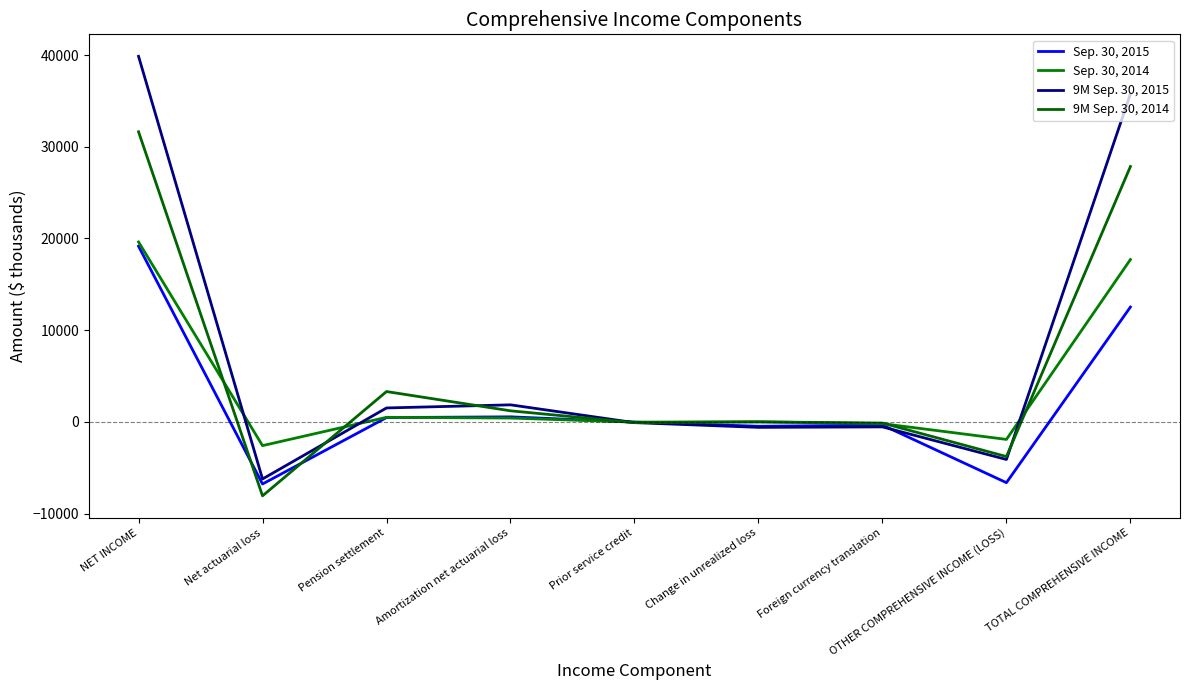

How many interior local peaks does the 9M Sep. 30, 2015 series have?

2